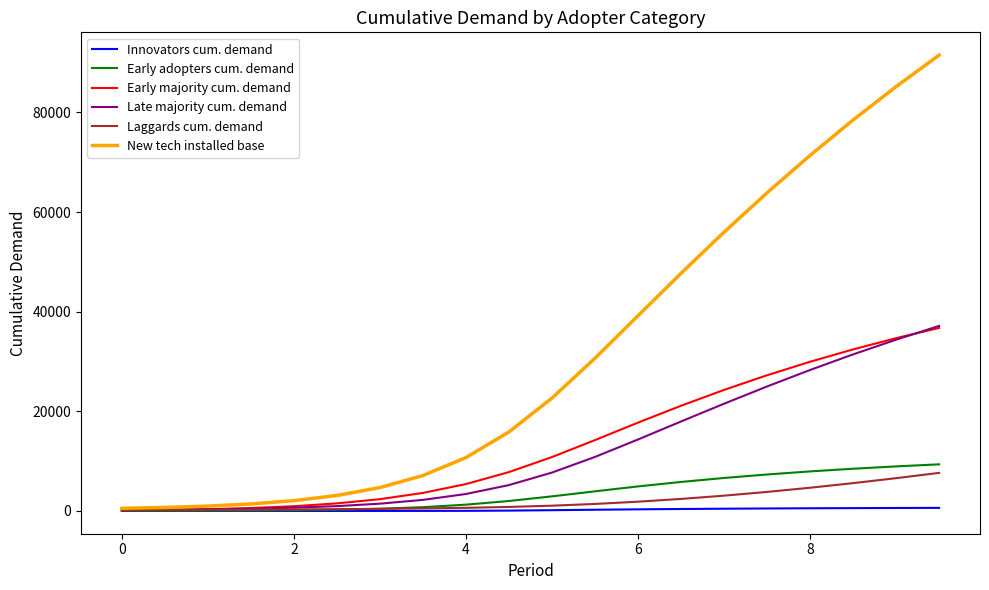

What is the lowest value of the Early adopters cum. demand series?

27.0